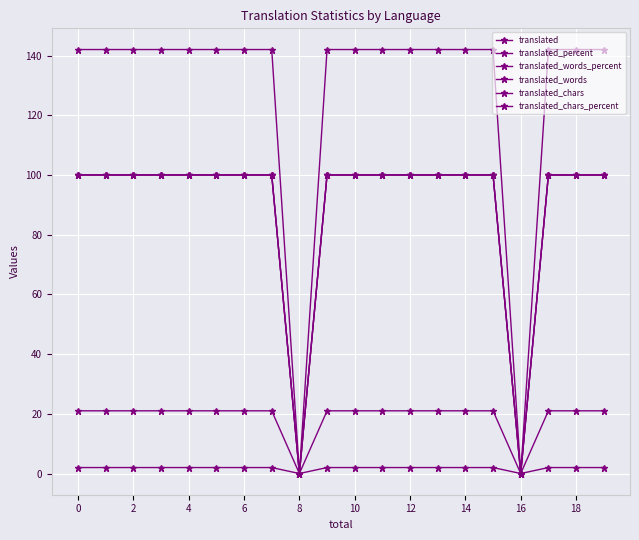

Does the chart have visible grid lines?

Yes